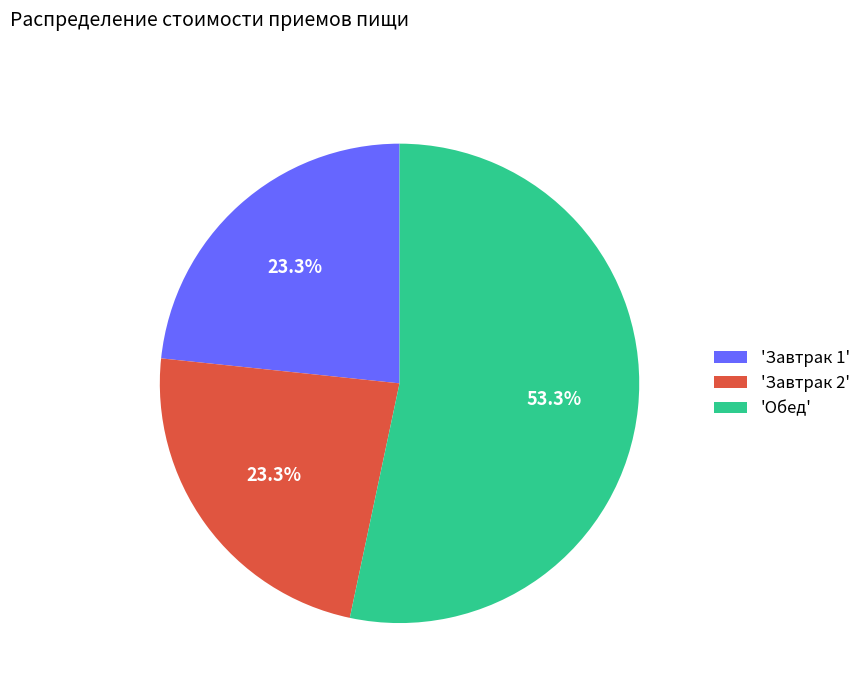

Count the number of slices in the pie.

3